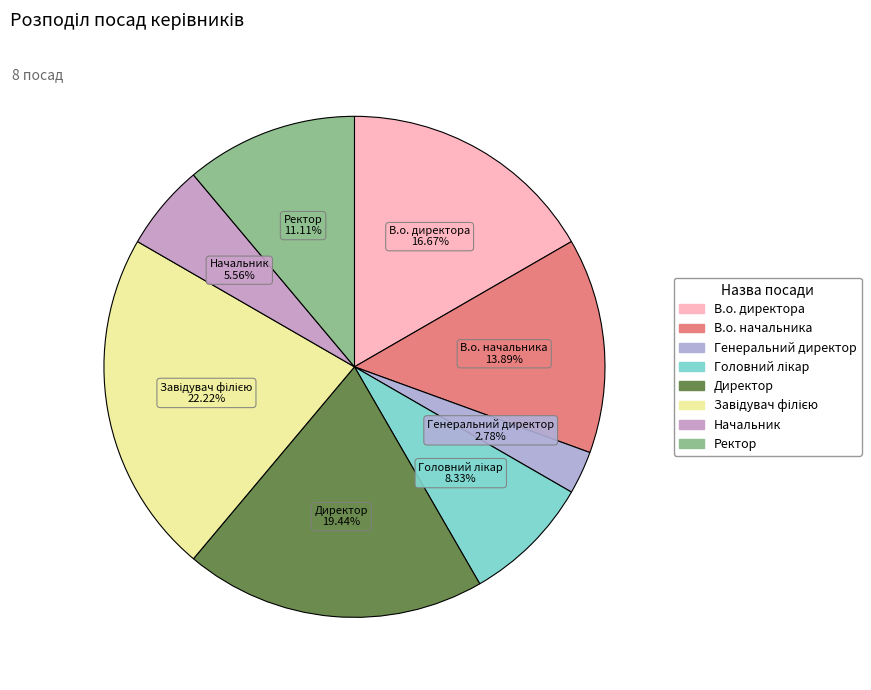

What is the ratio of the value at Директор to the value at В.о. начальника?

1.4